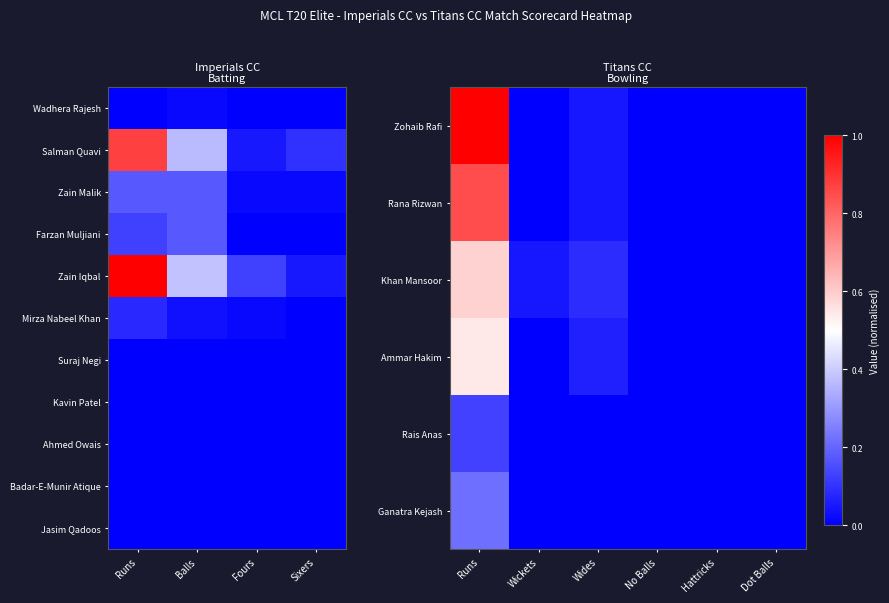

How many values in Rais Anas are above zero?

1